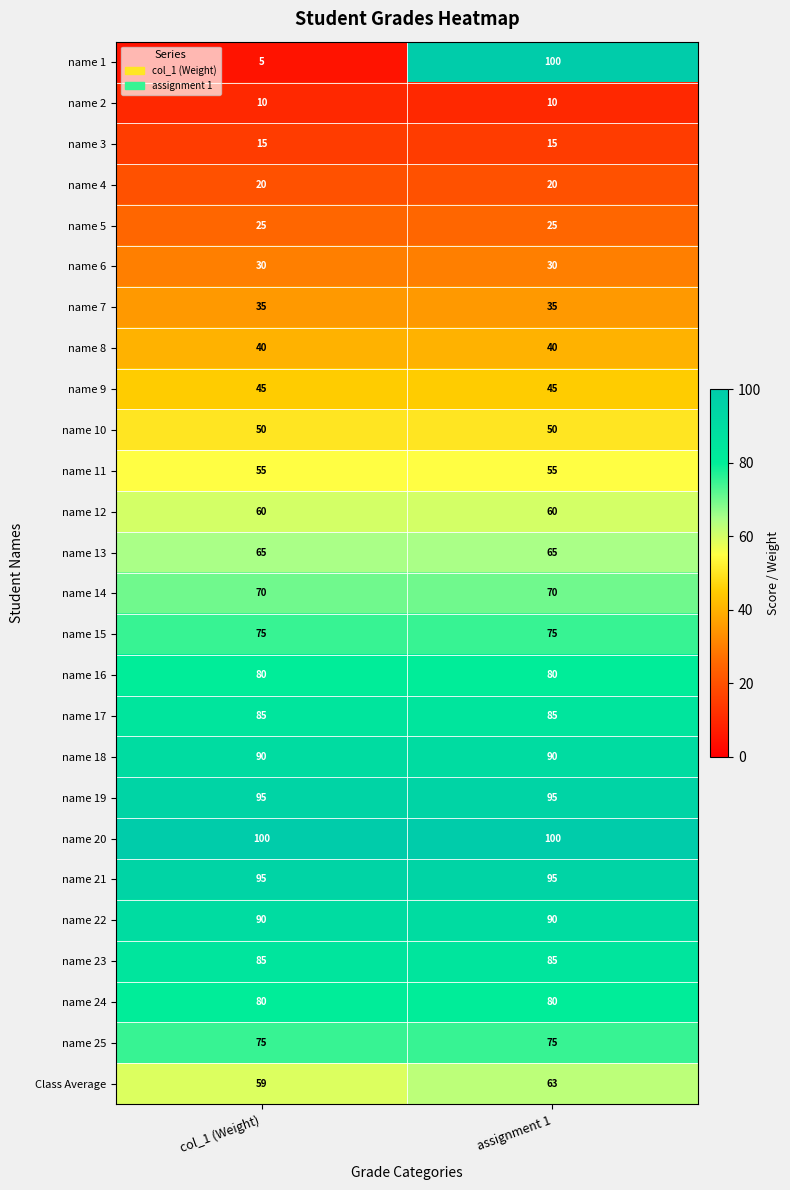

Is it true that name 18 equals 90 at col_1 (Weight)?

True